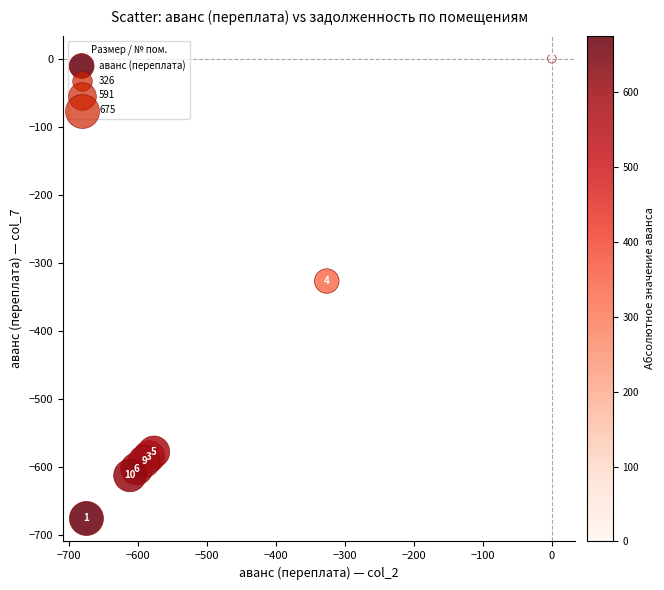

What Y value in the scatter plot is closest to -337?

-326.5